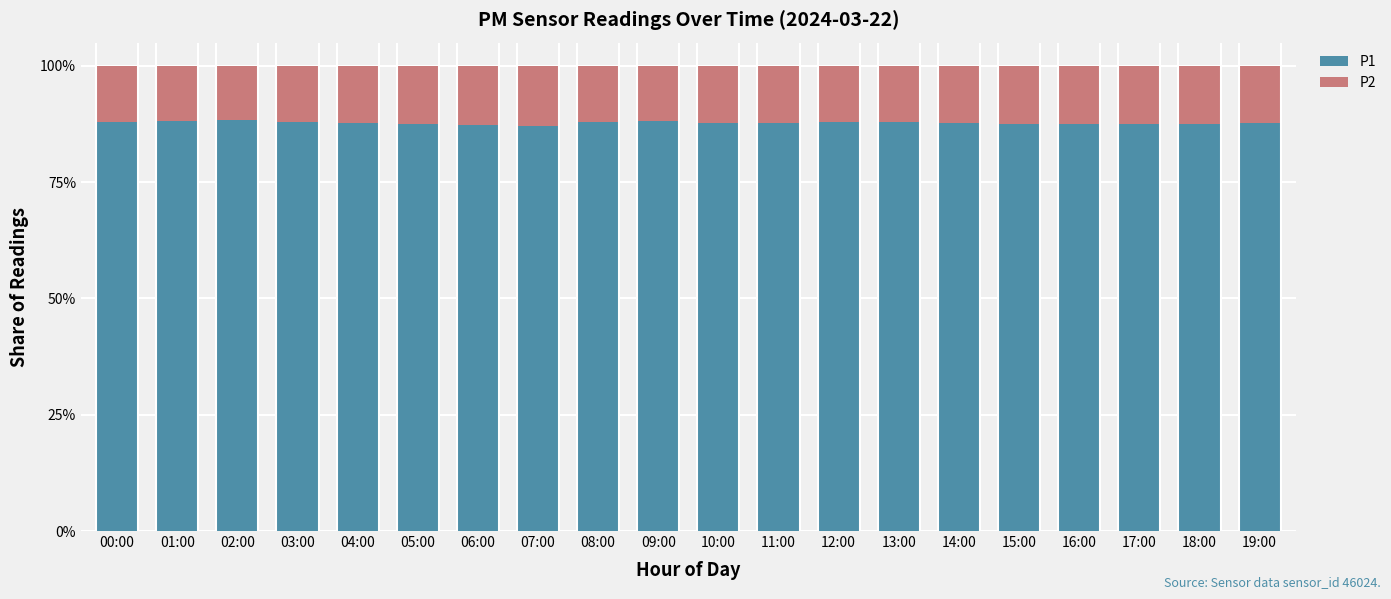

The P1 series shows 127.3 at 13:00. True or false?

False